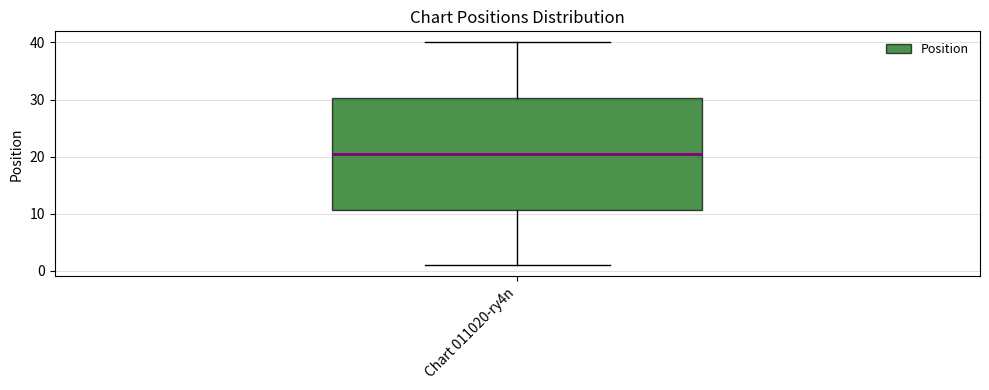

Read this box plot against the y-axis: the position of the median line, the range covered by the box, and the ends of both whiskers. The values are not printed on the chart, so give them approximately, as read against the axis.

median 21, box 11 to 30, whiskers 1 to 40